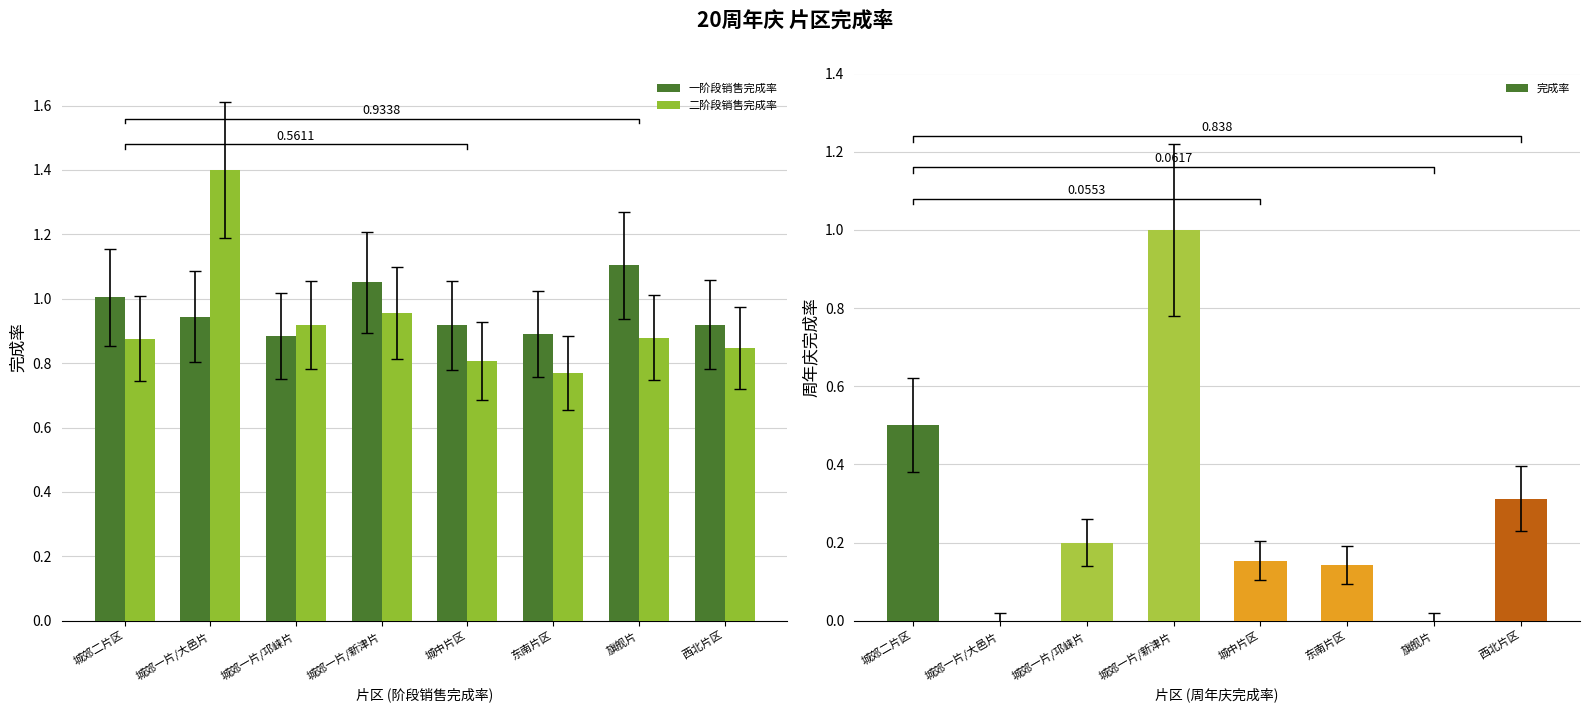

What is the minimum value for 一阶段销售完成率?

0.9